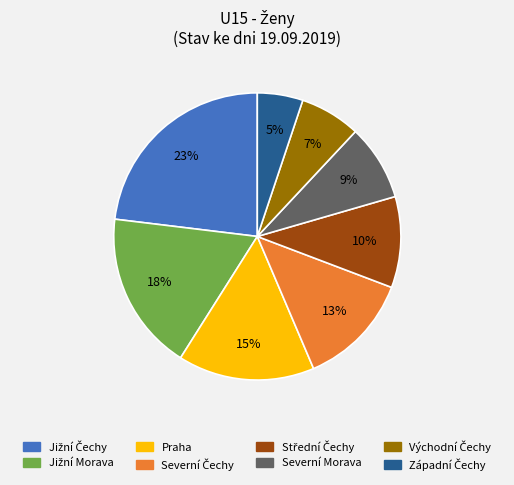

To the nearest percent, what is the difference between the largest and smallest slice percentages?

18%